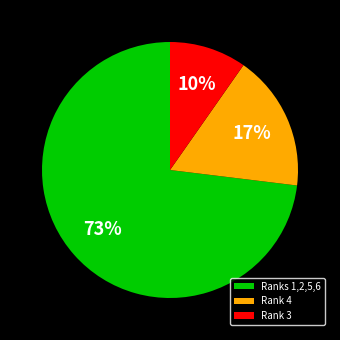

The Rank 3 slice represents 10% of the pie. True or false?

True